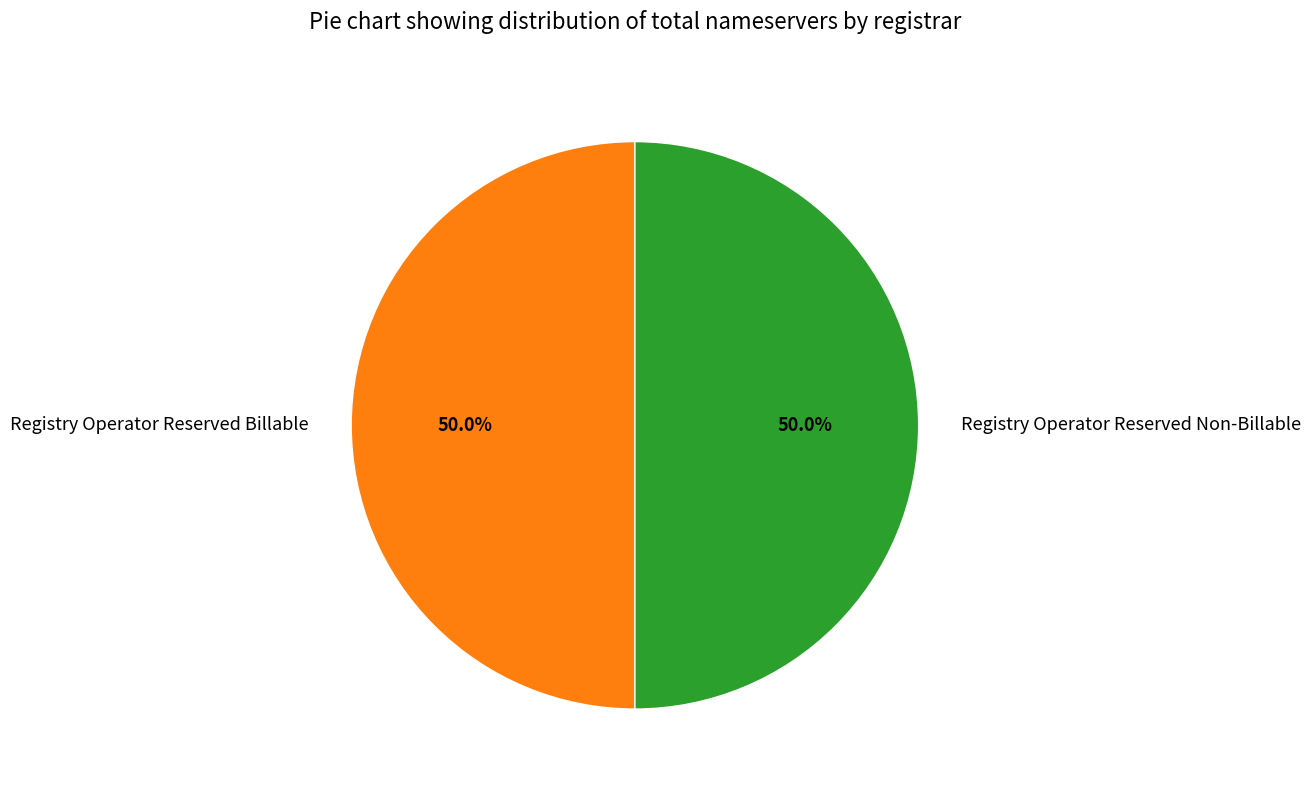

How many segments does this pie chart have?

2